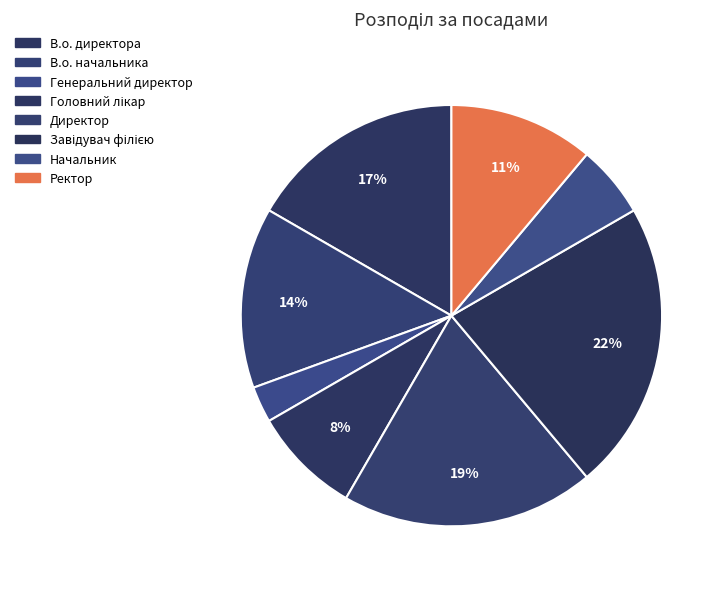

What portion of the pie excludes Ректор?

88.9%